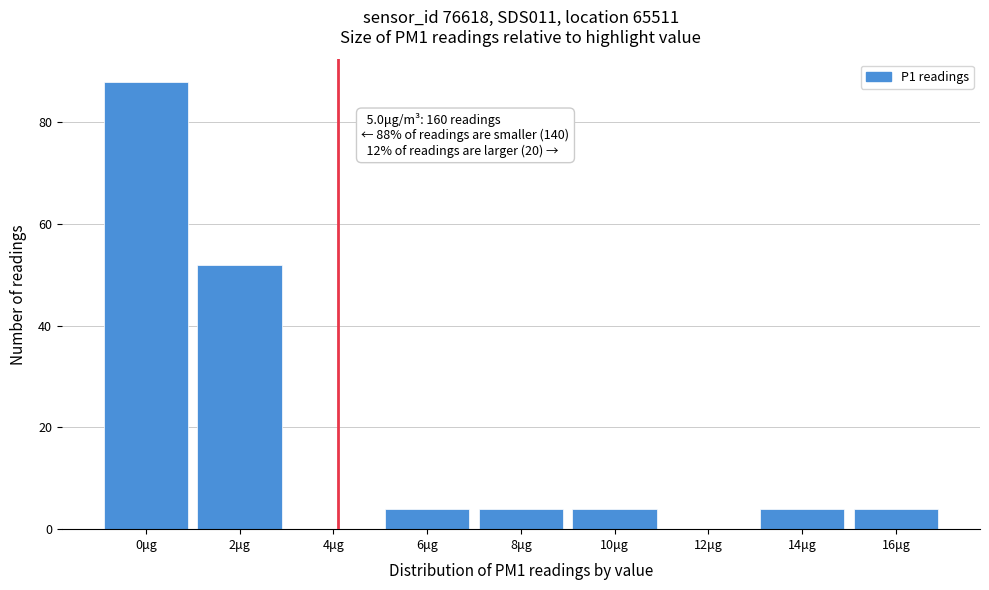

Reading left to right, transcribe all the data shown in this chart.

0μg=88	2μg=52	4μg=0	6μg=4	8μg=4	10μg=4	12μg=0	14μg=4	16μg=4